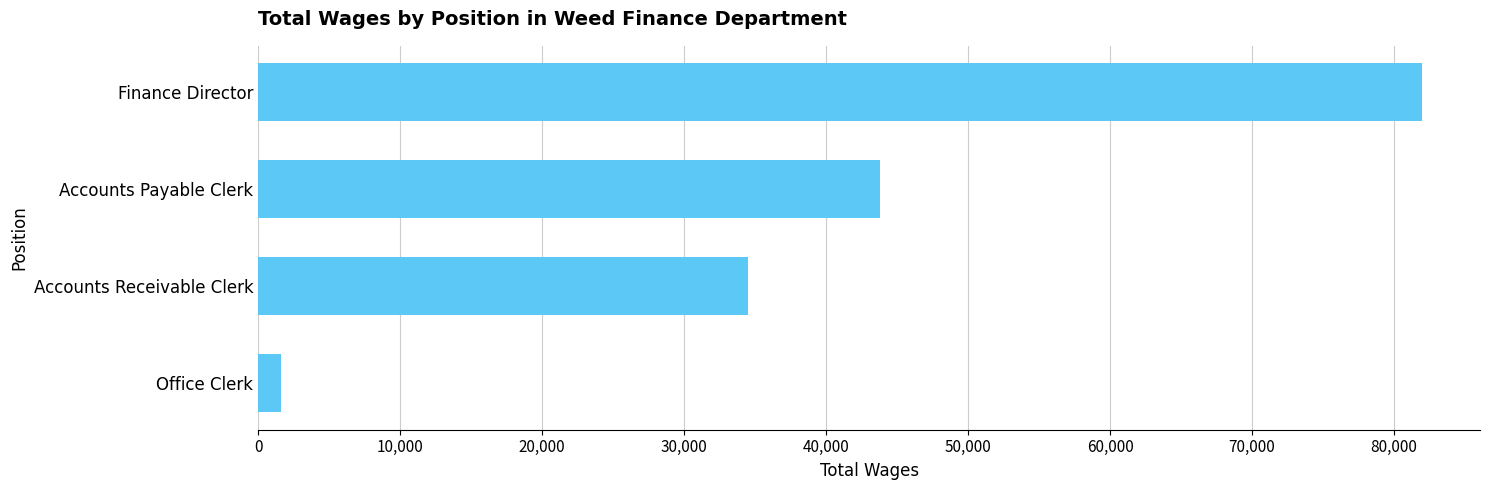

At which label is the value closest to 41782?

Accounts Payable Clerk